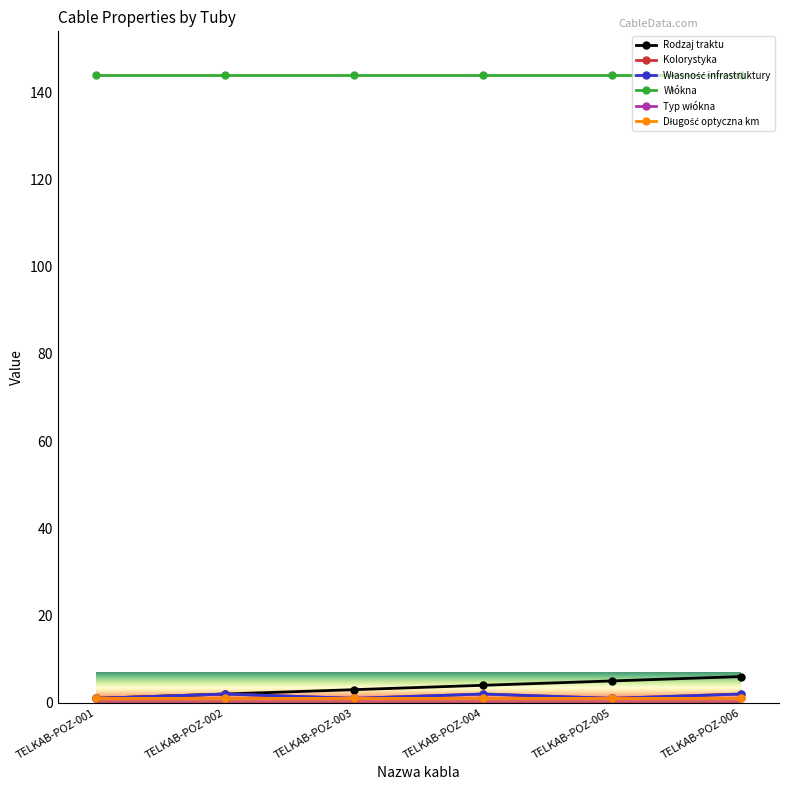

What is the value of the Kolorystyka point at the 5th from the left?

1